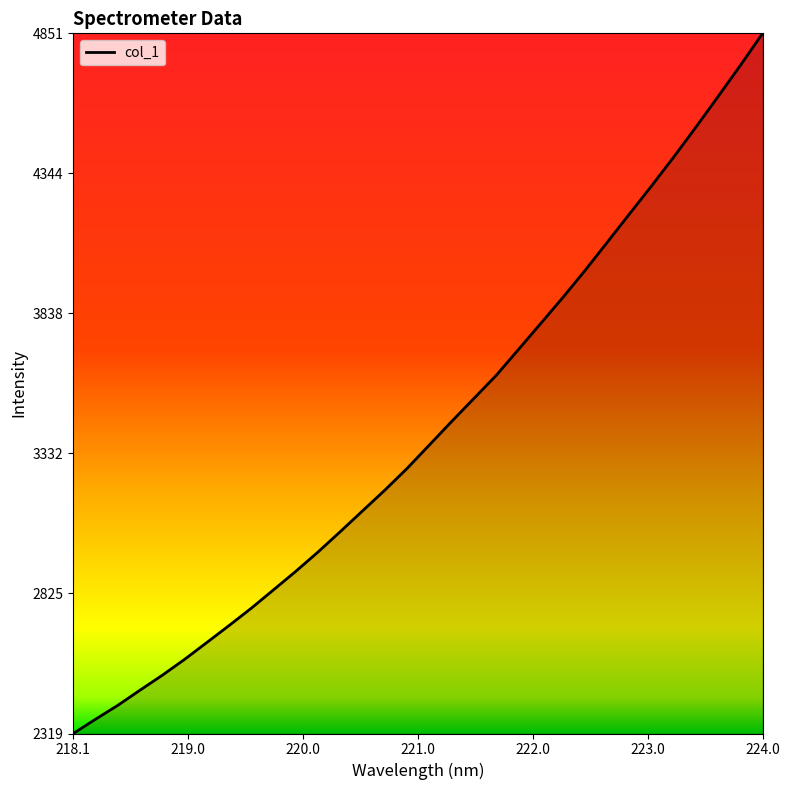

What is the difference between the maximum and minimum values?

2531.8